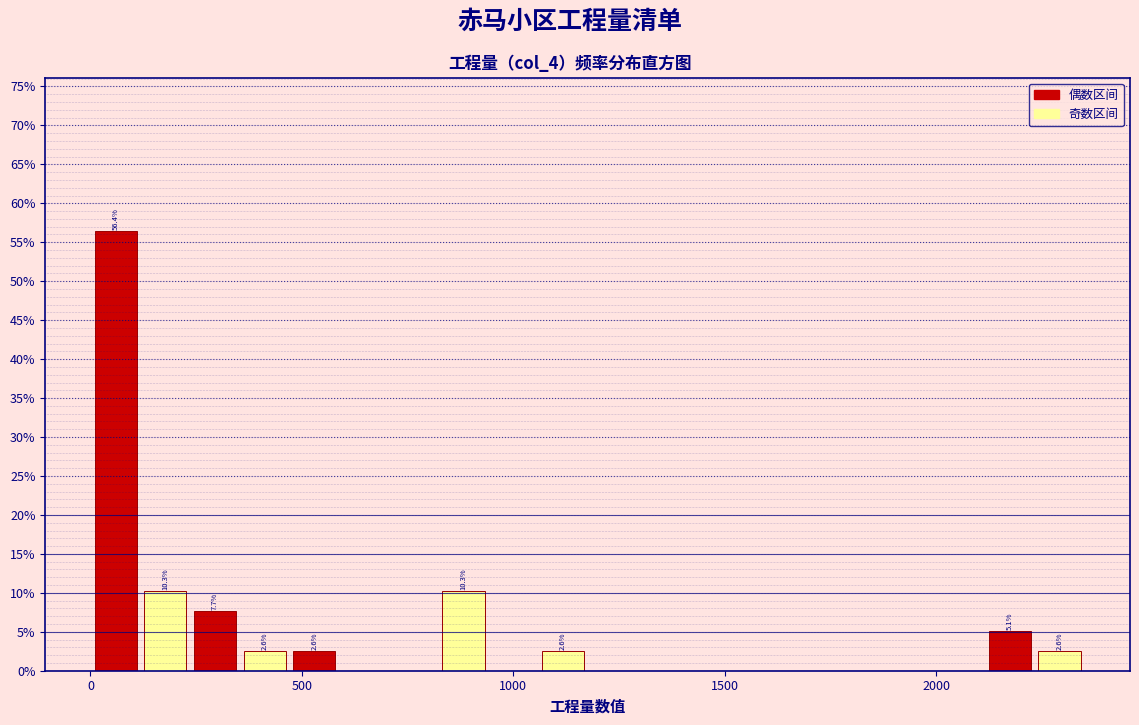

Read against the x-axis, roughly where is the centre of the tallest bar?

50